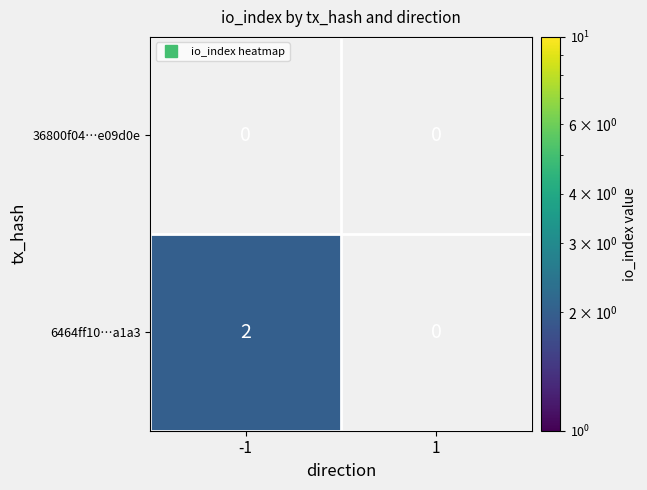

Between -1 and 1, which series saw the biggest shift?

6464ff10…a1a3